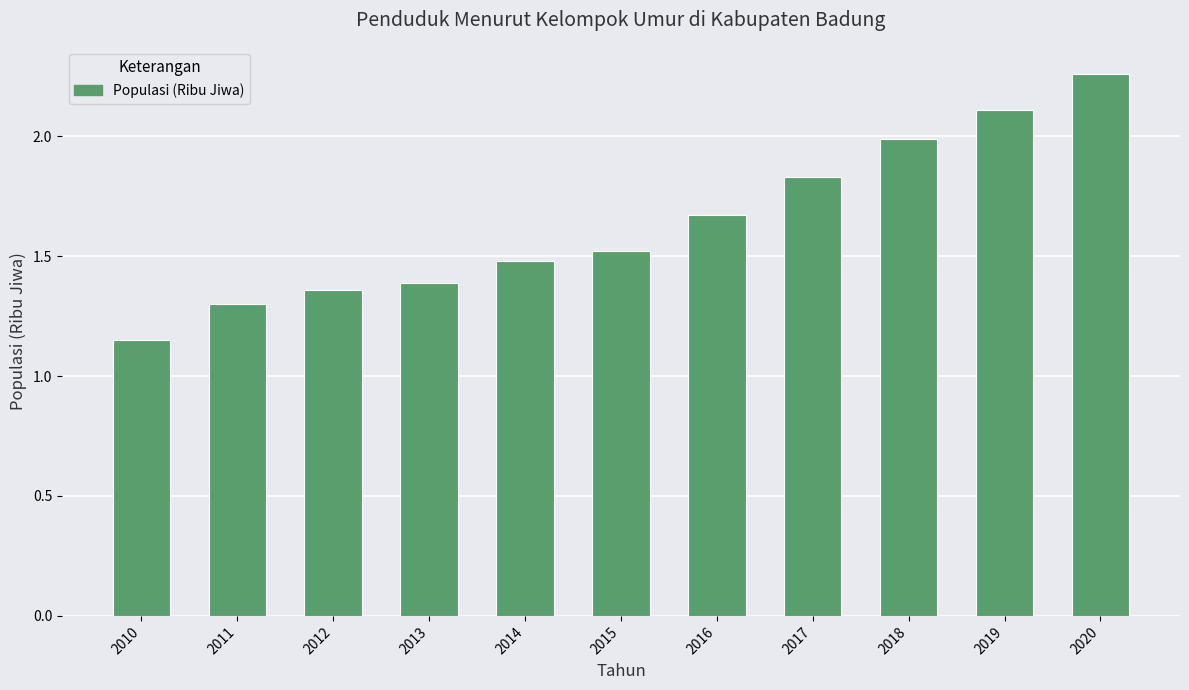

The chart shows a value of 1.9 at 2012. True or false?

False